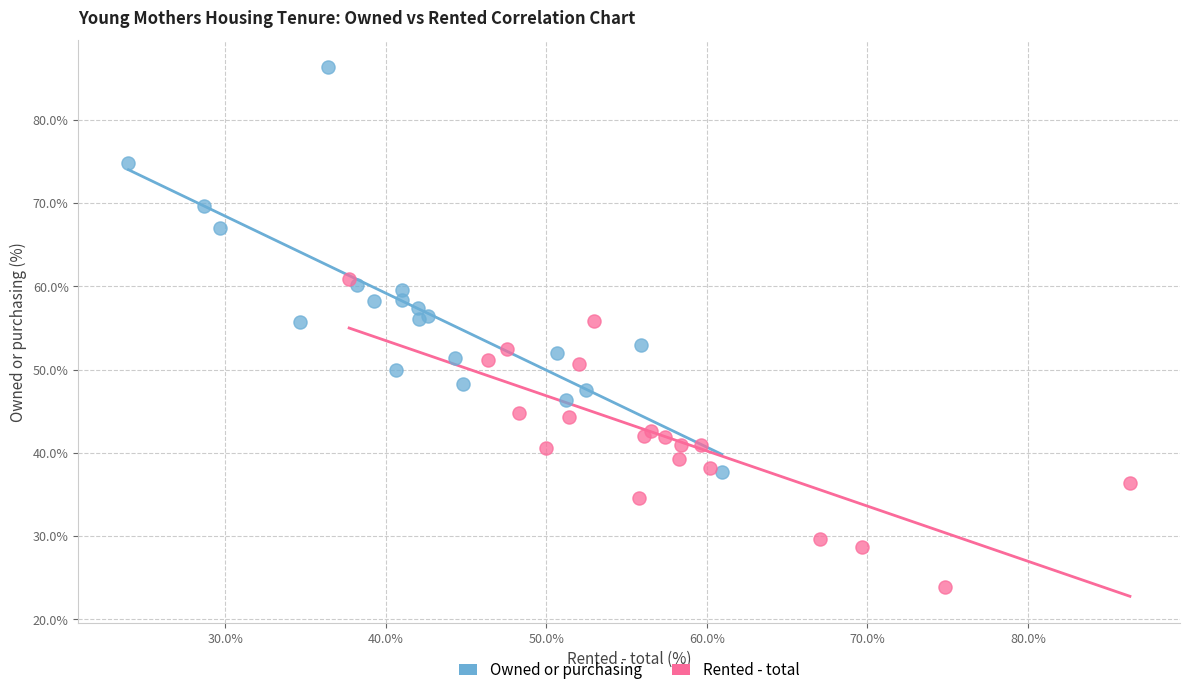

Which series reaches the minimum Y coordinate?

Rented - total